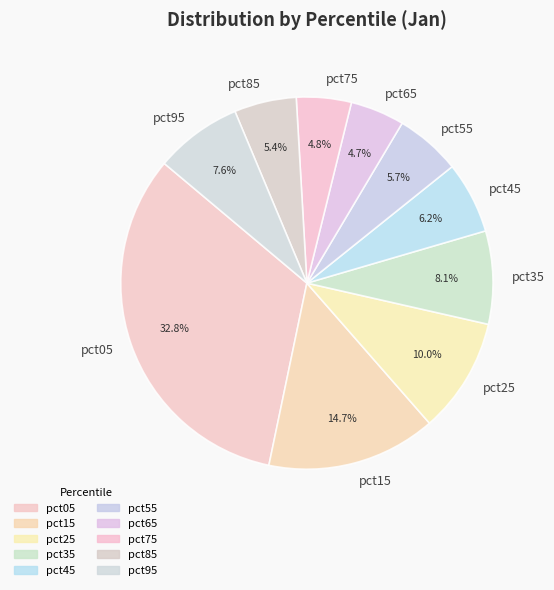

True or false: pct45 accounts for 1% of the total.

False